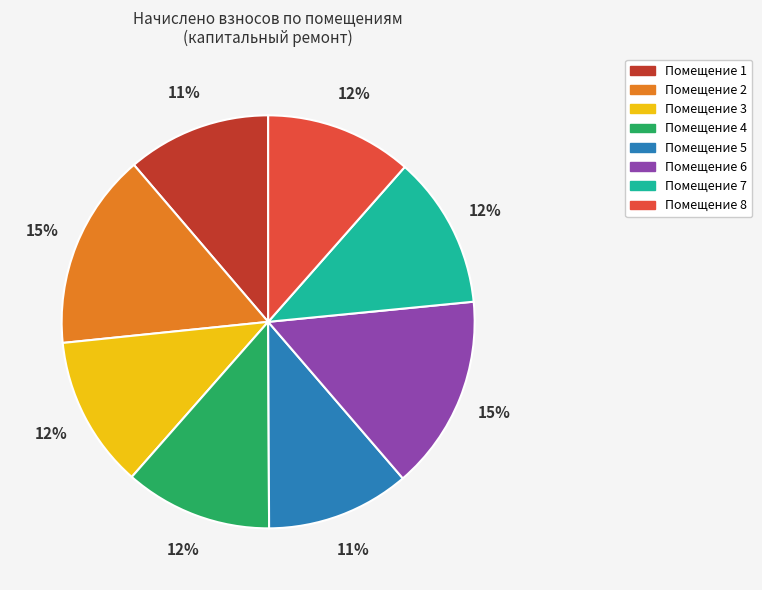

How many slices are in this pie chart?

8